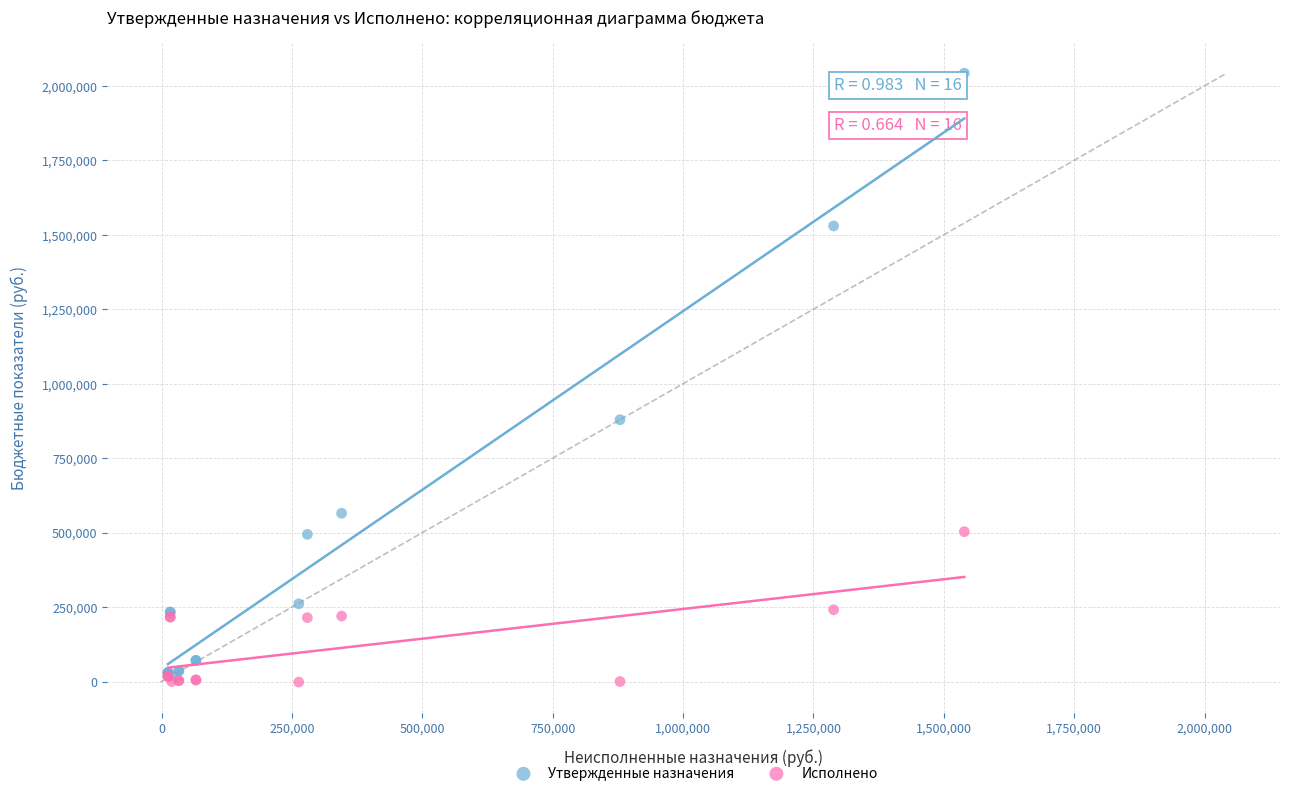

In the Утвержденные назначения series, what Y value is closest to 1030996?

879000.0